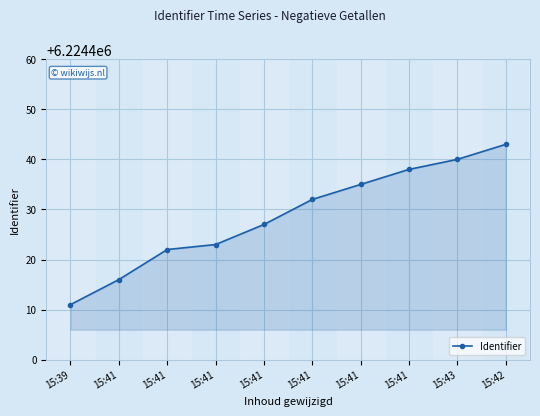

What is the ratio of the value at 15:41 to the value at 15:41?

1.0